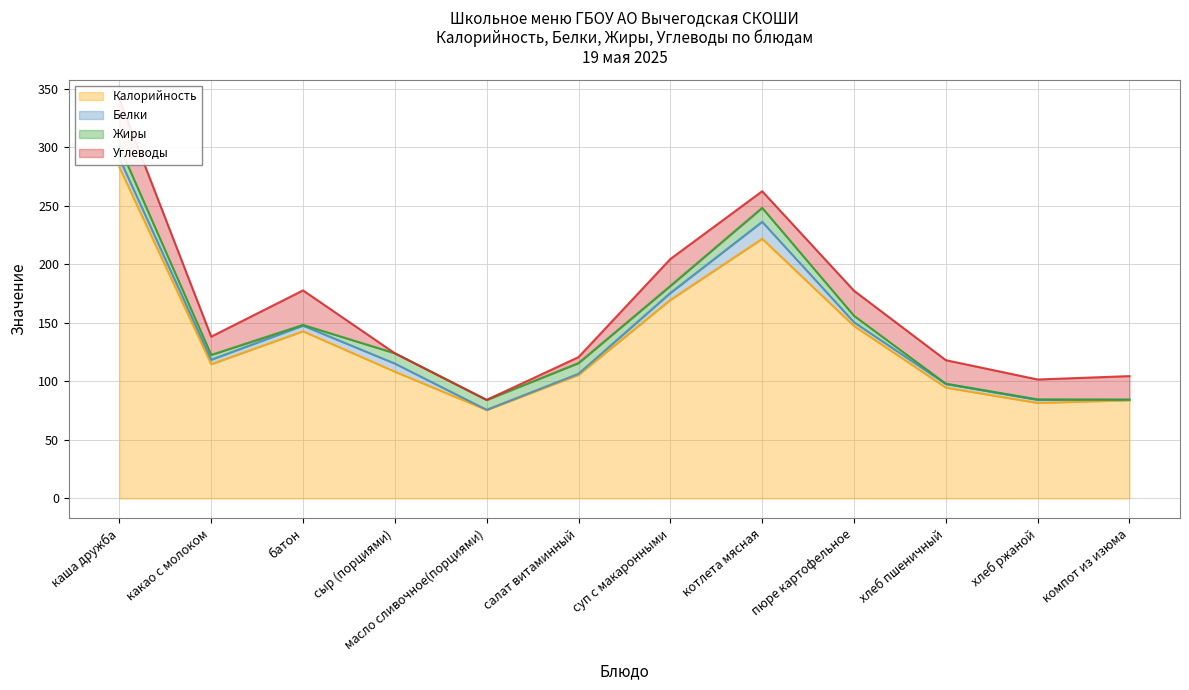

Which series has the widest spread of values?

Калорийность